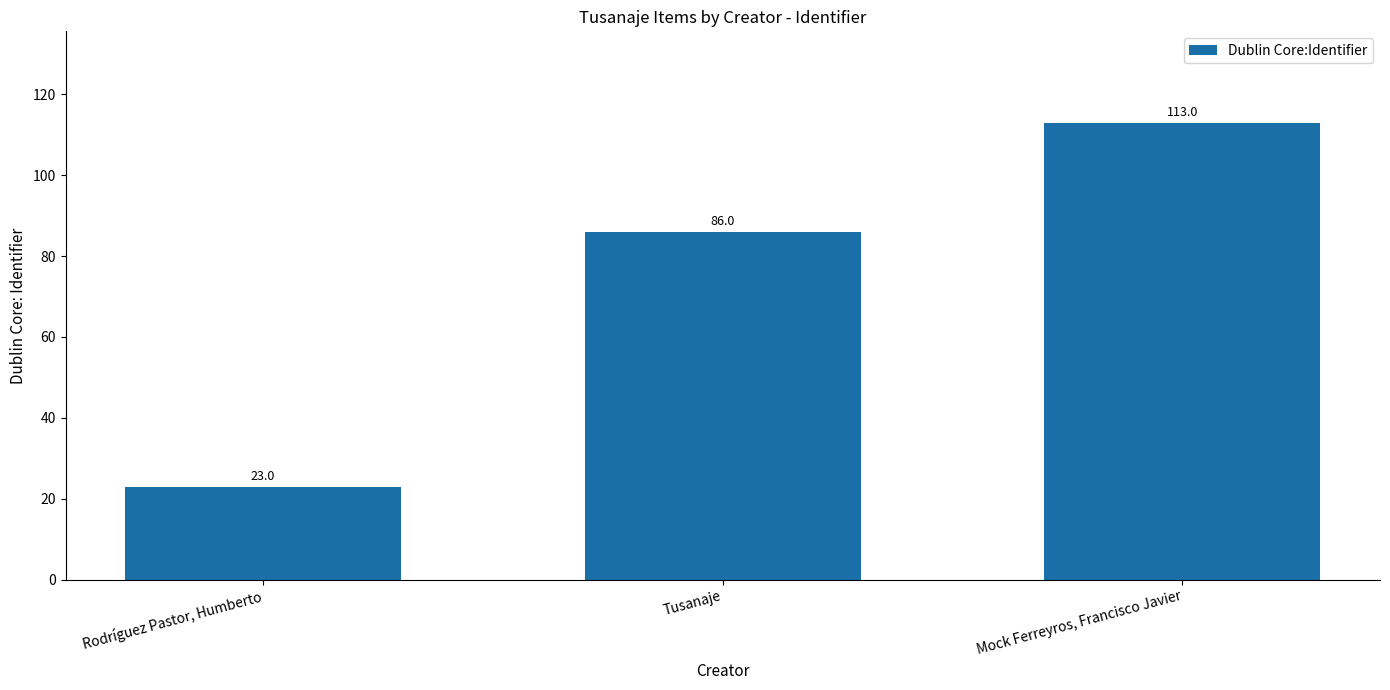

True or false: the data shows 113 at Mock Ferreyros, Francisco Javier.

True